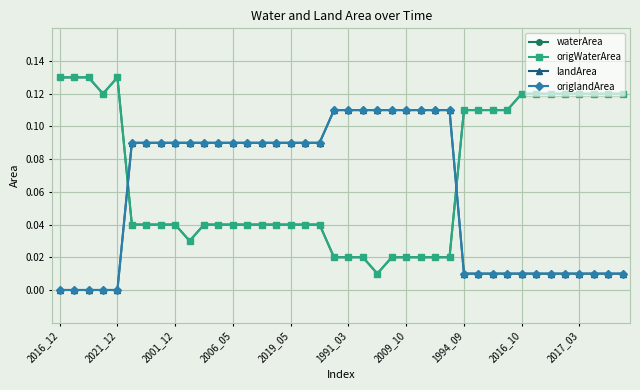

Is this an area chart (filled region under the line)?

No